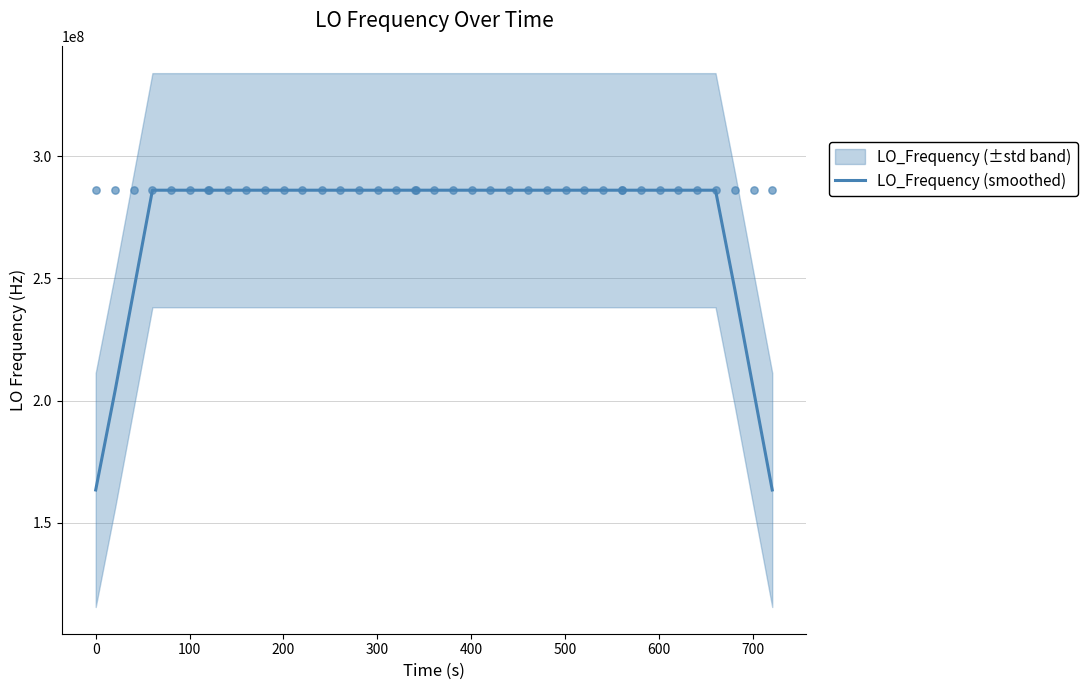

What is the highest value of the LO_Frequency (smoothed) series?

286047003.1